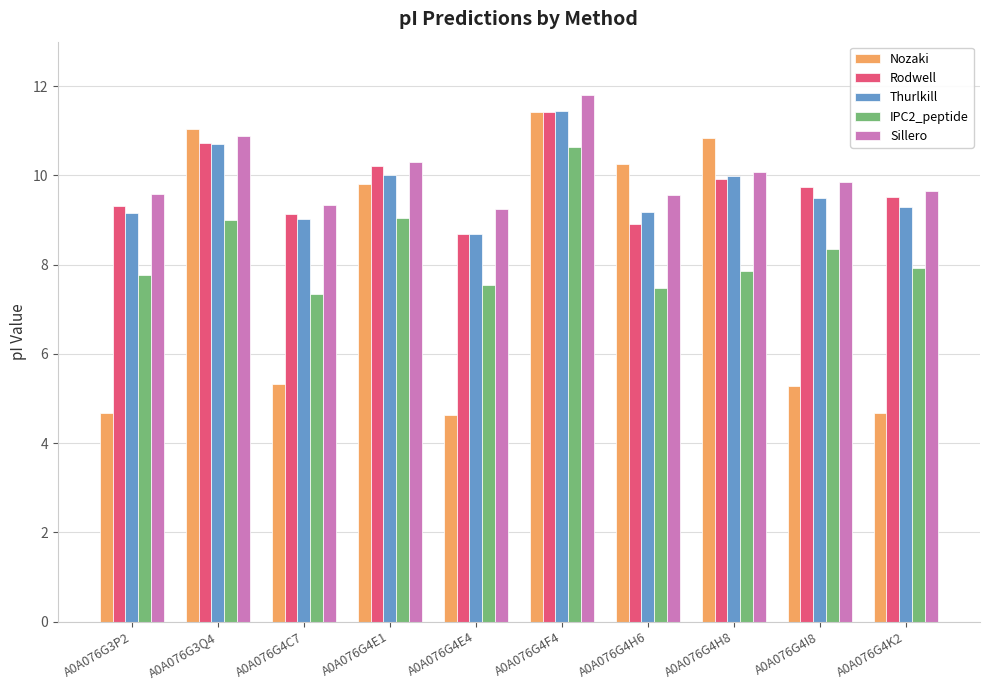

Which series has the widest spread of values?

Nozaki